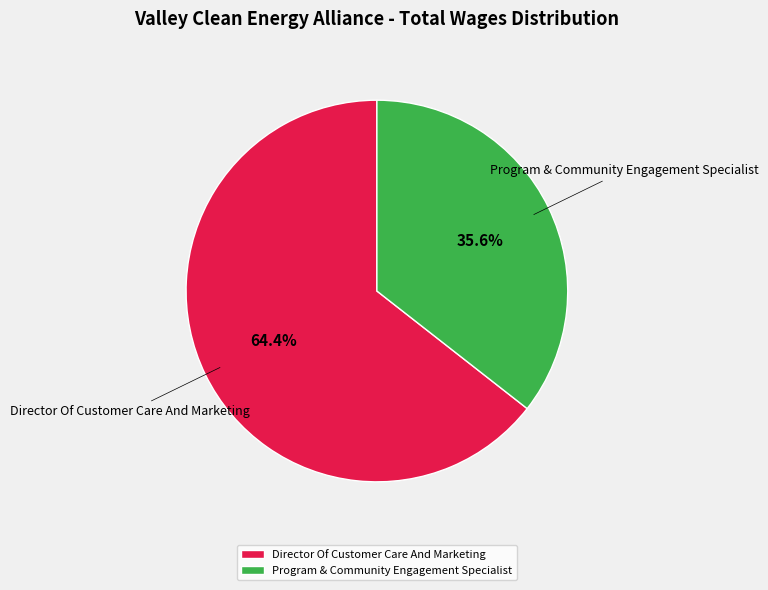

Which category has the biggest portion of the pie?

Director Of Customer Care And Marketing